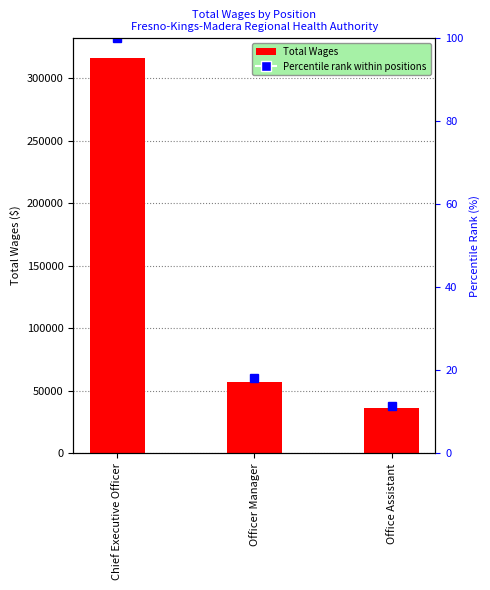

What is the minimum value for Total Wages?

36383.0